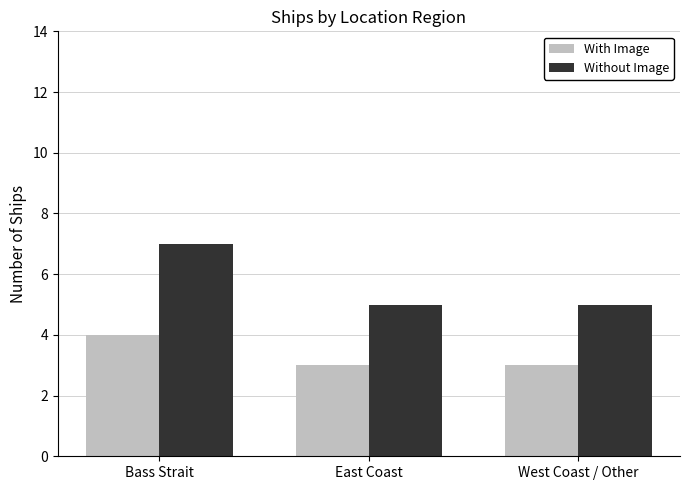

Is the value of Without Image at West Coast / Other greater than the value of With Image at West Coast / Other?

Yes